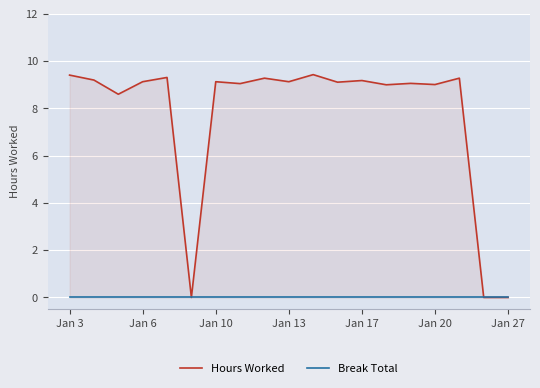

What are all the series names shown in the legend?

Hours Worked, Break Total